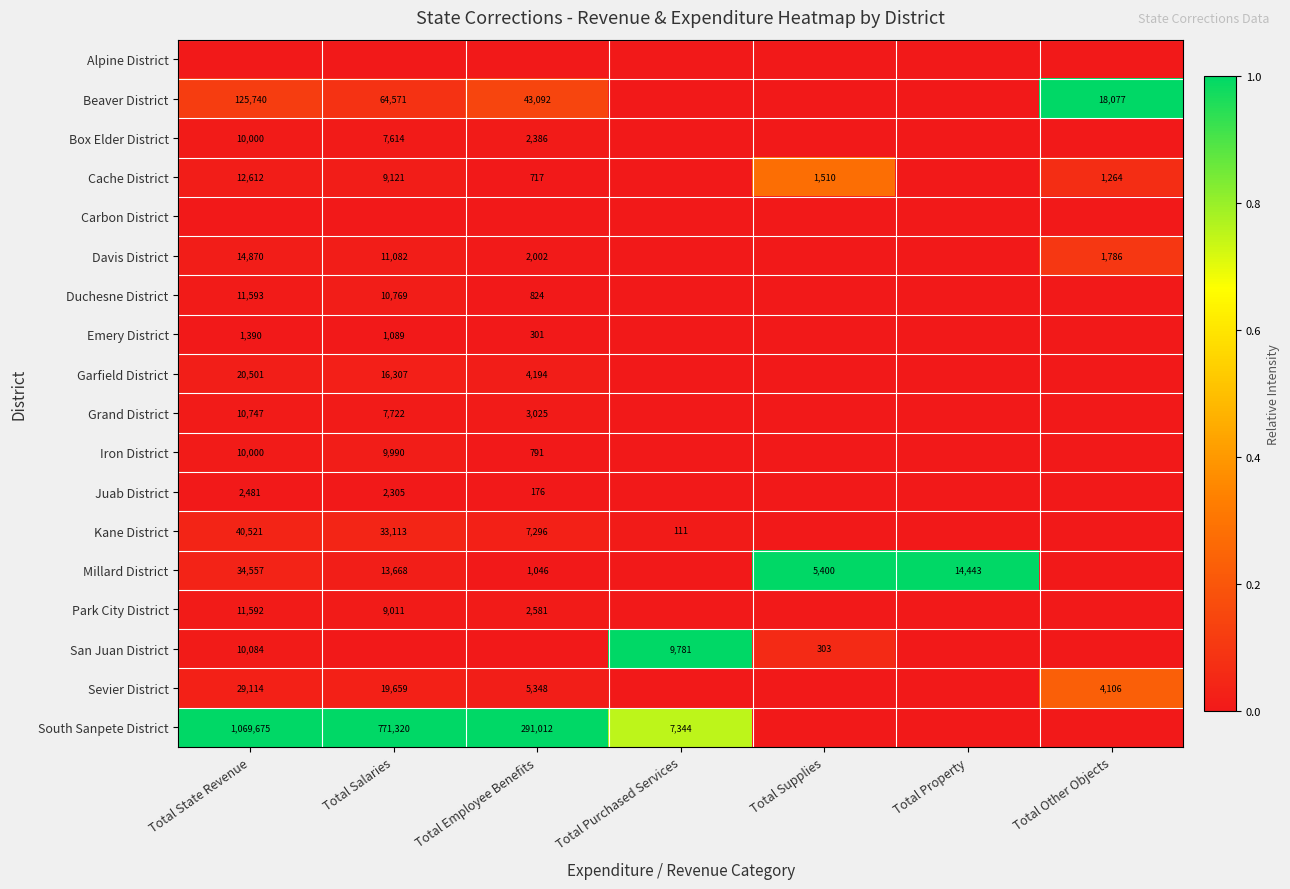

Is it true that Park City District equals 9011 at Total Salaries?

True